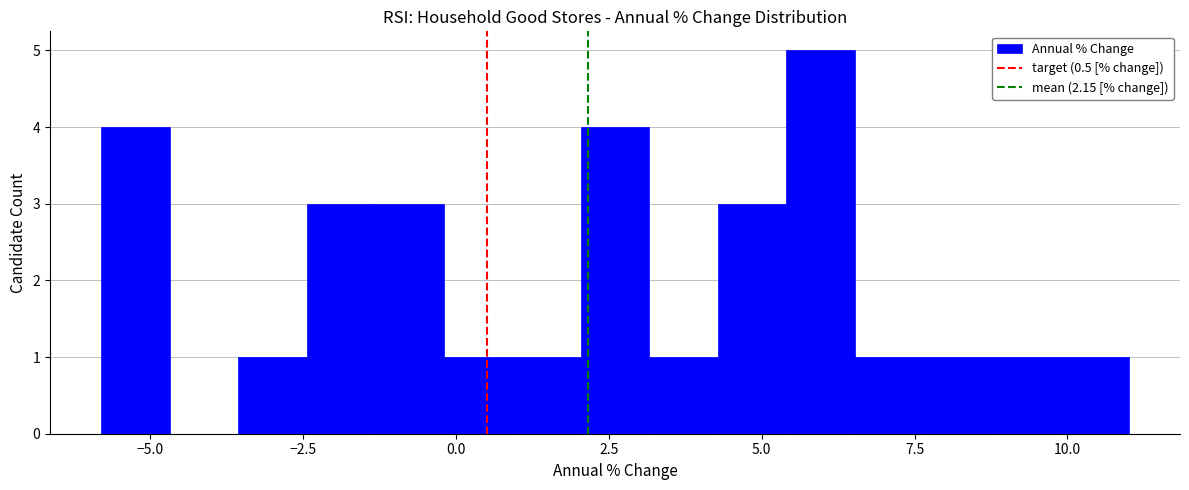

Read against the x-axis, roughly where is the centre of the tallest bar?

6.0